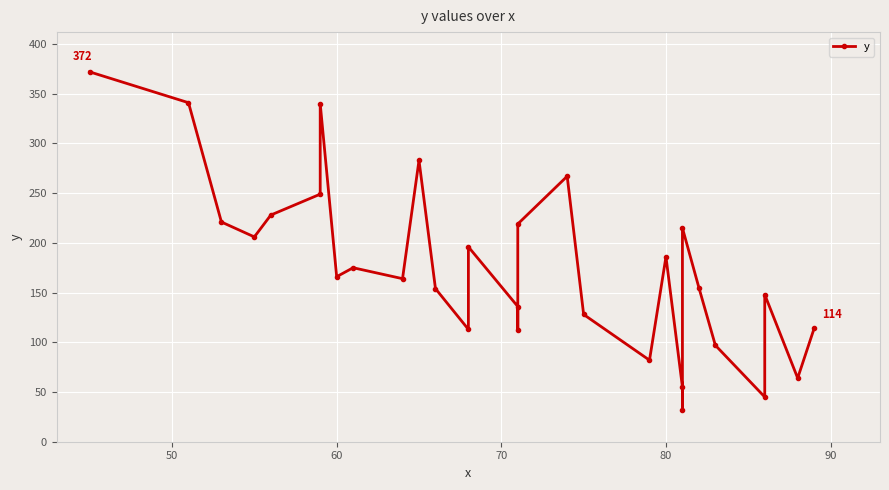

Count the number of data series in this chart.

1